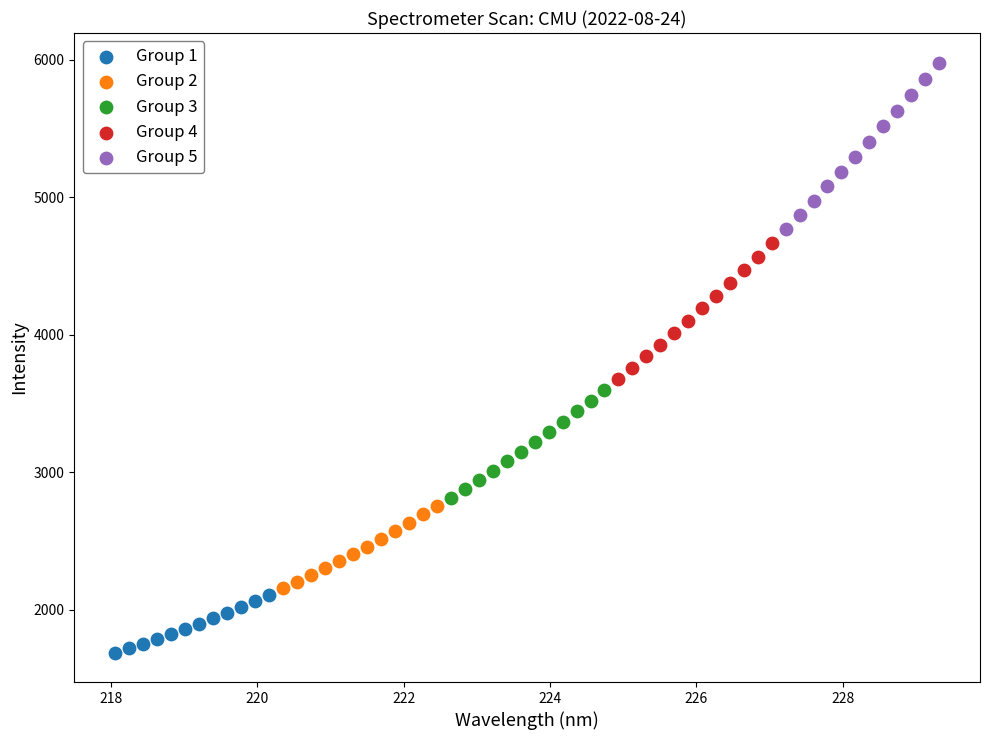

Which series reaches the minimum Y coordinate?

Group 1